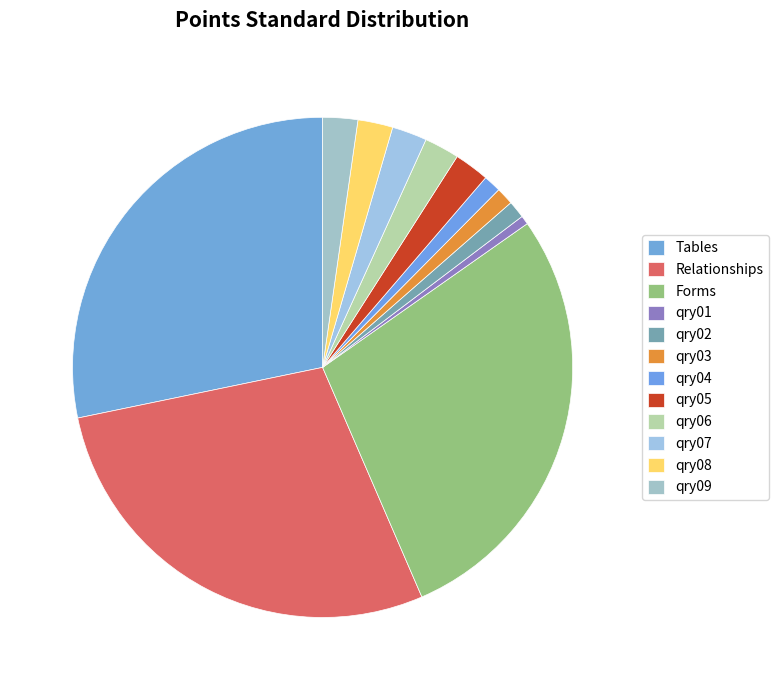

What percentage is the qry01 slice, to the nearest percent?

1%